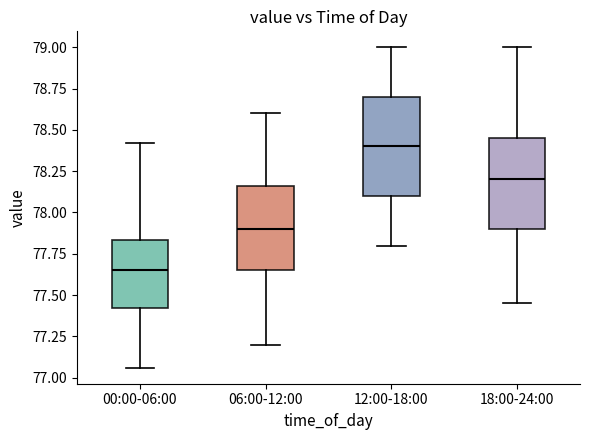

Which box's median line is the lowest?

00:00-06:00